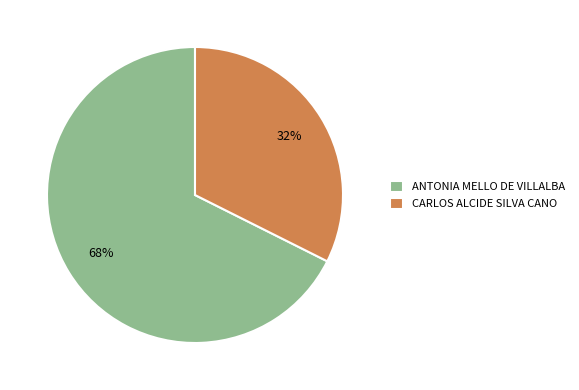

What is the majority slice?

ANTONIA MELLO DE VILLALBA